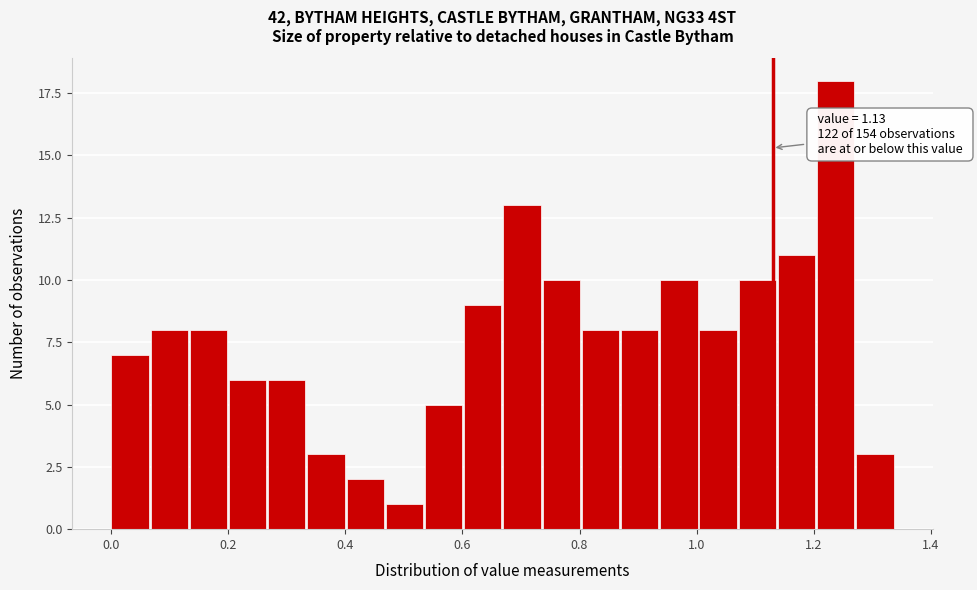

Read against the x-axis, roughly where is the centre of the tallest bar?

1.24